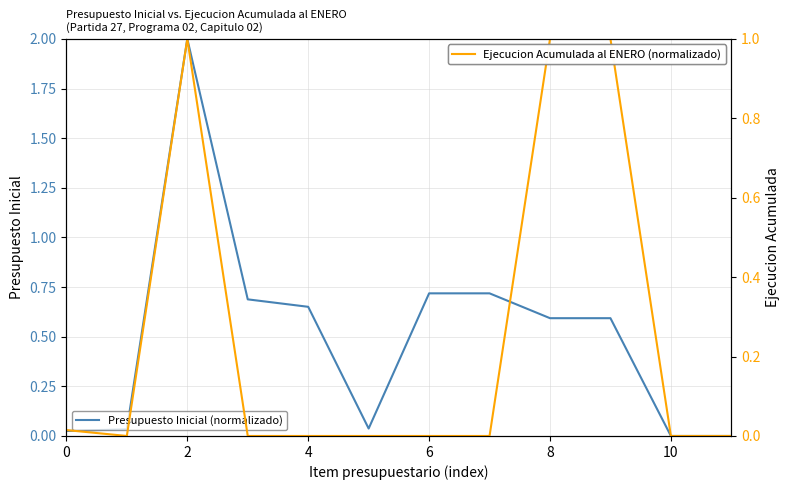

What is the difference between the maximum and second lowest values in the Presupuesto Inicial (normalizado) series?

2.0